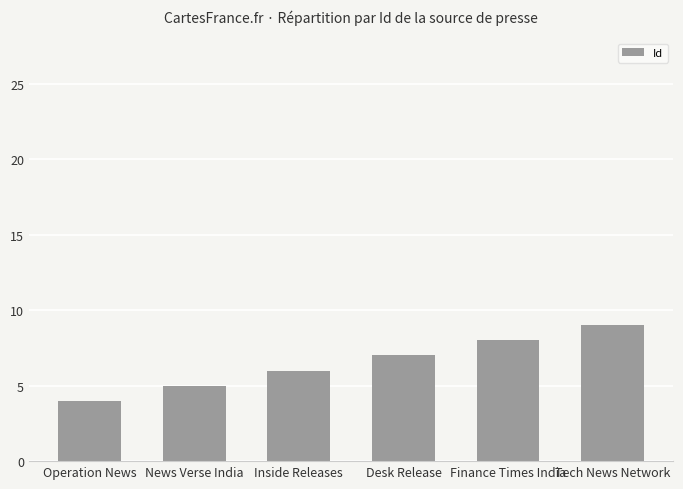

What is the difference between the values at Desk Release and Tech News Network?

2